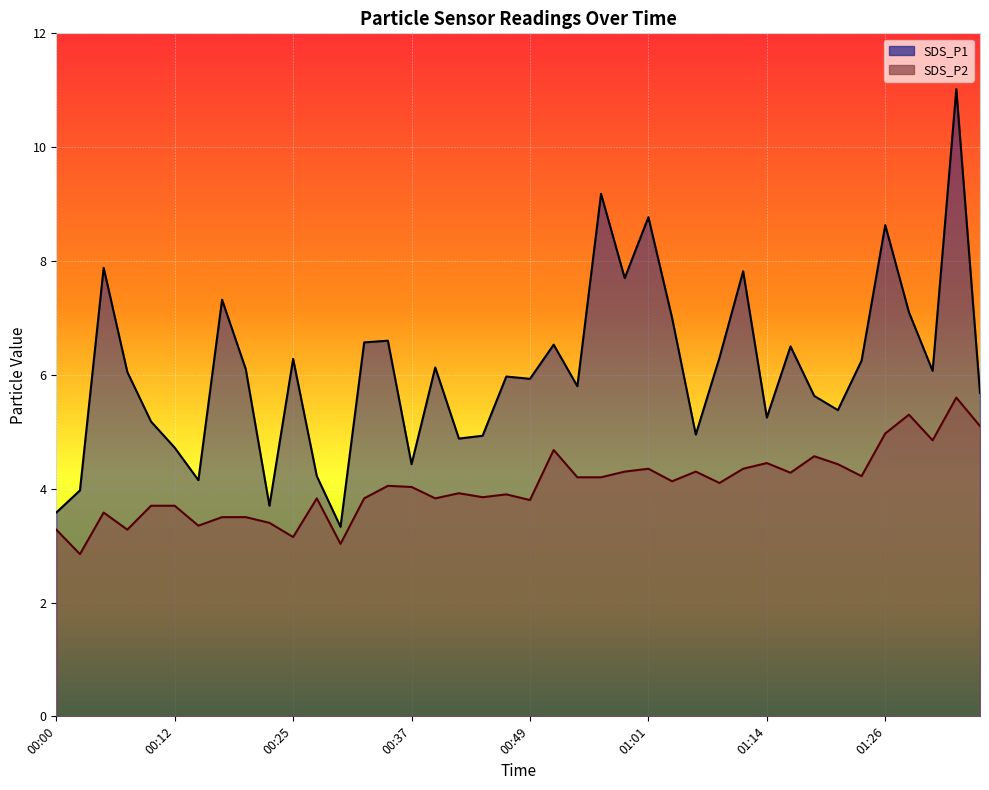

What is the difference between the maximum and minimum values in the SDS_P2 line series?

2.7